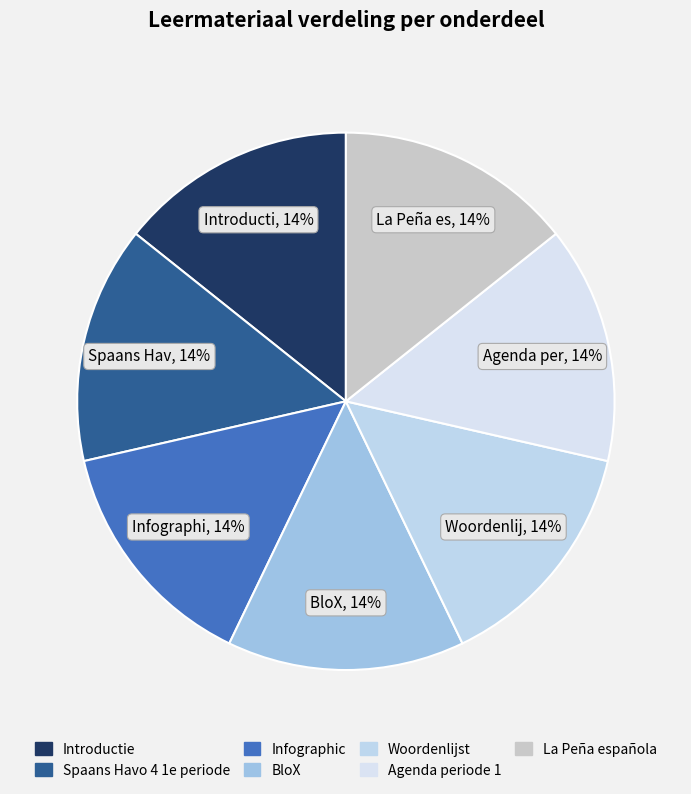

True or false: Infographic accounts for 20% of the total.

False